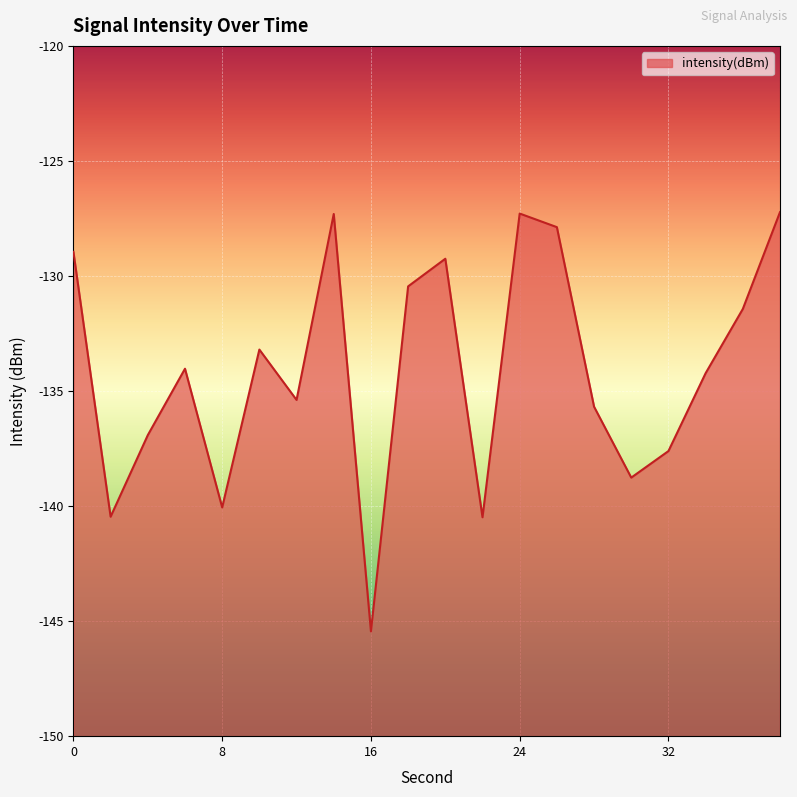

How many lines are shown in the chart?

1